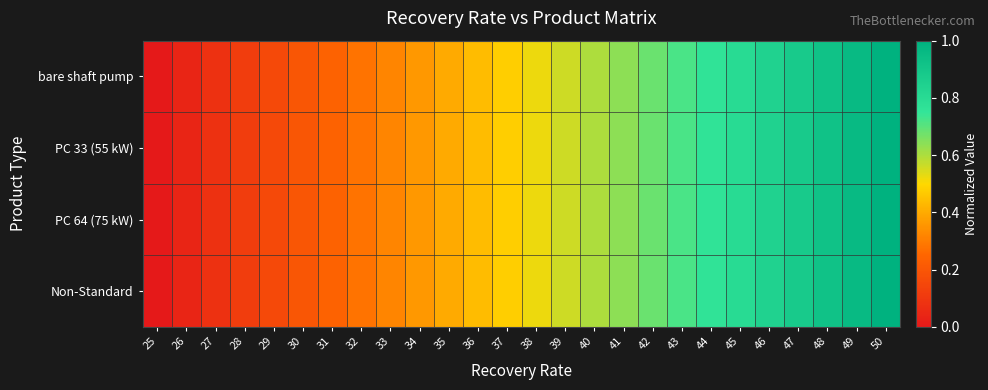

Which series has the widest spread of values?

bare shaft pump